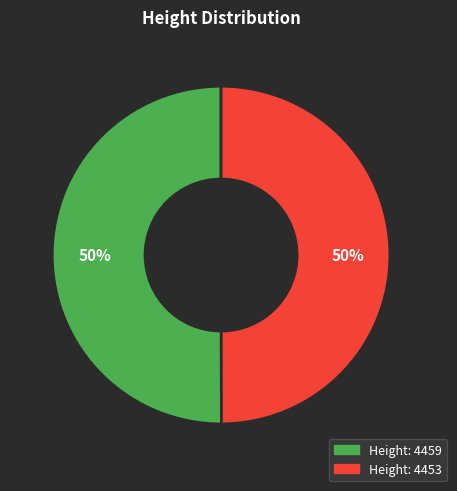

To the nearest percent, what is the average slice percentage?

50%